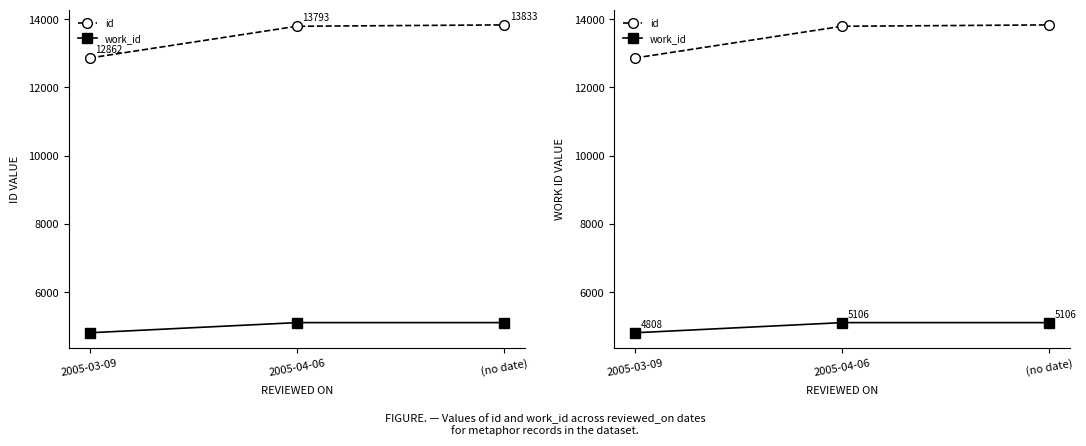

Which has a higher value, 2005-04-06 or 2005-03-09?

2005-04-06